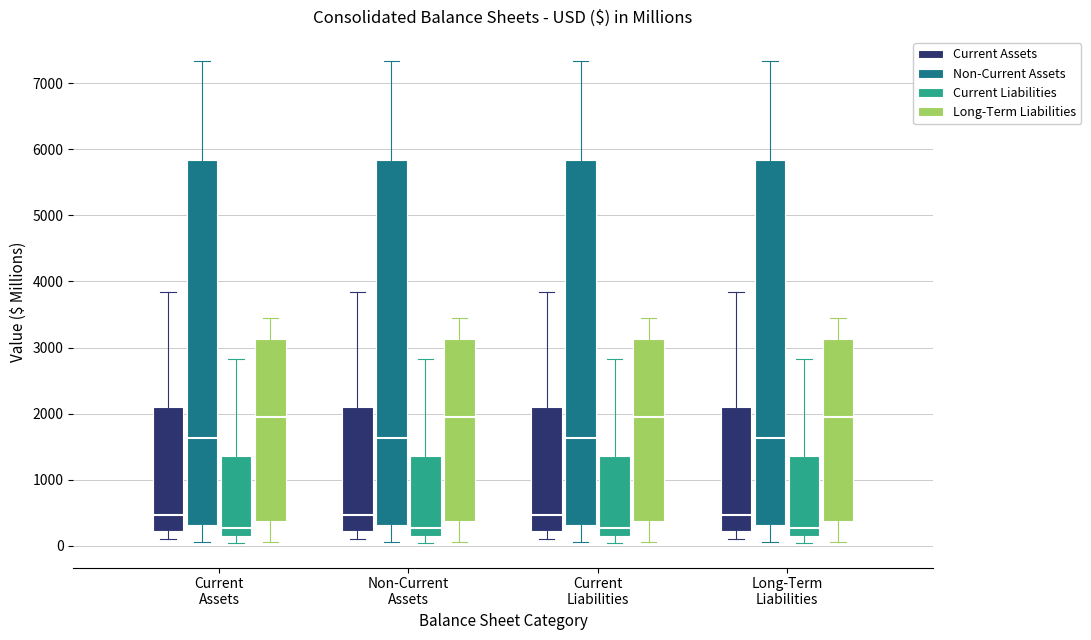

Reading left to right, read every box against the y-axis: the position of its median line, the range the box covers, and the ends of its whiskers. The values are not printed on the chart, so give them approximately, as read against the axis.

Current Assets (Current Assets): median 500, box 200 to 2100, whiskers 100 to 3800
Current Assets (Non-Current Assets): median 1600, box 300 to 5800, whiskers 100 to 7300
Current Assets (Current Liabilities): median 300, box 100 to 1400, whiskers 0 to 2800
Current Assets (Long-Term Liabilities): median 1900, box 400 to 3100, whiskers 100 to 3400
Non-Current Assets (Current Assets): median 500, box 200 to 2100, whiskers 100 to 3800
Non-Current Assets (Non-Current Assets): median 1600, box 300 to 5800, whiskers 100 to 7300
Non-Current Assets (Current Liabilities): median 300, box 100 to 1400, whiskers 0 to 2800
Non-Current Assets (Long-Term Liabilities): median 1900, box 400 to 3100, whiskers 100 to 3400
Current Liabilities (Current Assets): median 500, box 200 to 2100, whiskers 100 to 3800
Current Liabilities (Non-Current Assets): median 1600, box 300 to 5800, whiskers 100 to 7300
Current Liabilities (Current Liabilities): median 300, box 100 to 1400, whiskers 0 to 2800
Current Liabilities (Long-Term Liabilities): median 1900, box 400 to 3100, whiskers 100 to 3400
Long-Term Liabilities (Current Assets): median 500, box 200 to 2100, whiskers 100 to 3800
Long-Term Liabilities (Non-Current Assets): median 1600, box 300 to 5800, whiskers 100 to 7300
Long-Term Liabilities (Current Liabilities): median 300, box 100 to 1400, whiskers 0 to 2800
Long-Term Liabilities (Long-Term Liabilities): median 1900, box 400 to 3100, whiskers 100 to 3400